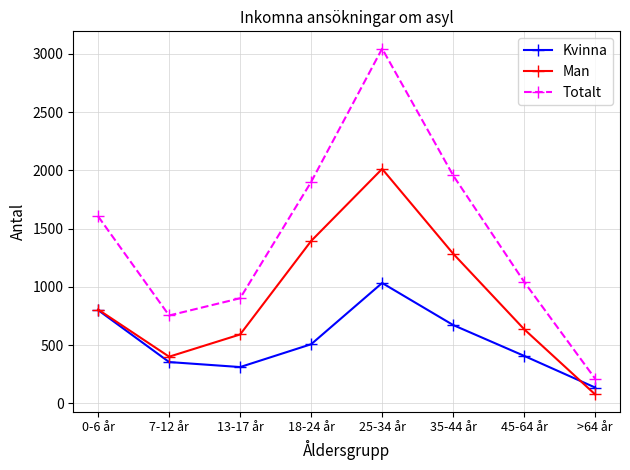

Where is the first local maximum for Kvinna?

25-34 år